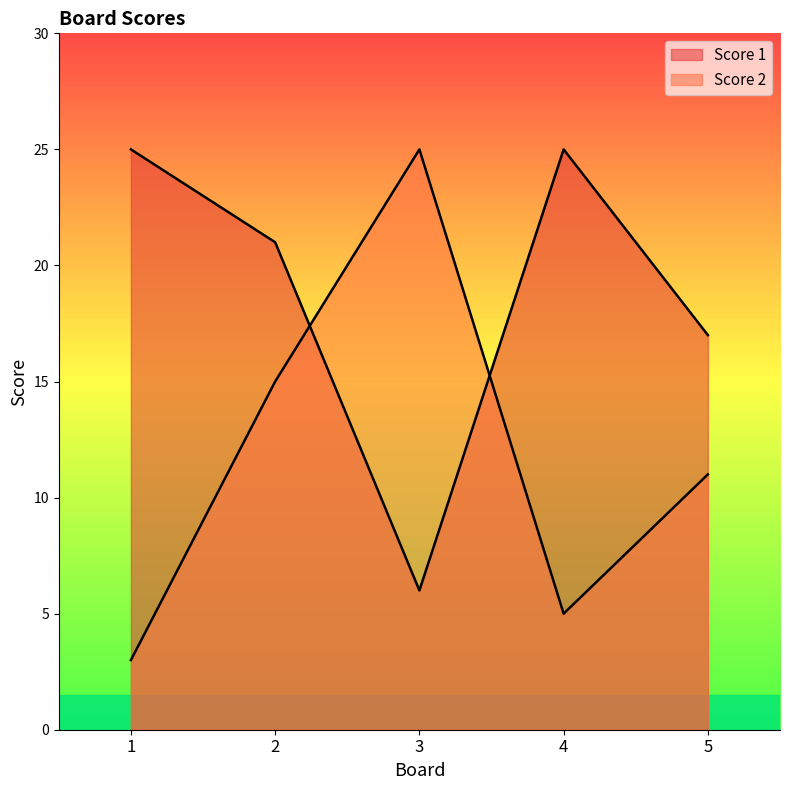

At which label is Score 1 closest to 15?

5